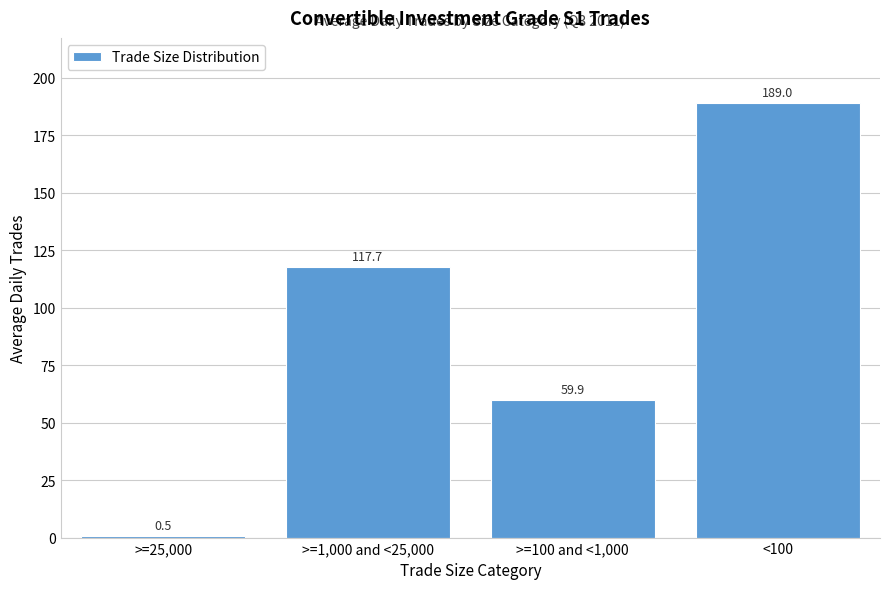

Reading left to right, extract all data points from this chart.

>=25,000=0.5	>=1,000 and <25,000=117.7	>=100 and <1,000=59.9	<100=189.0